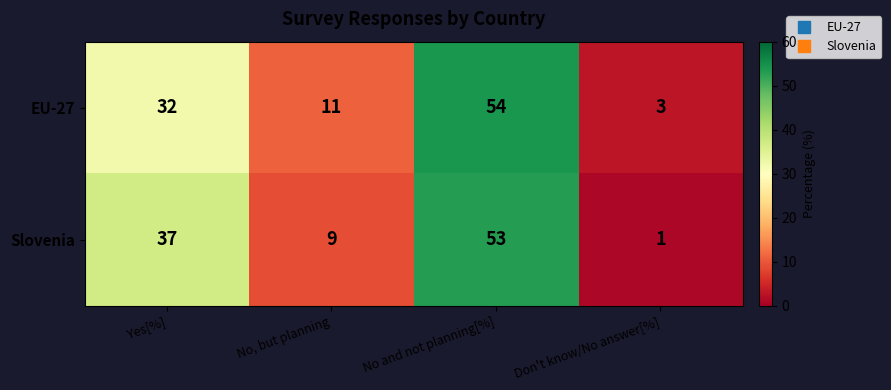

Count the Slovenia values in the range 9 to 53.

3